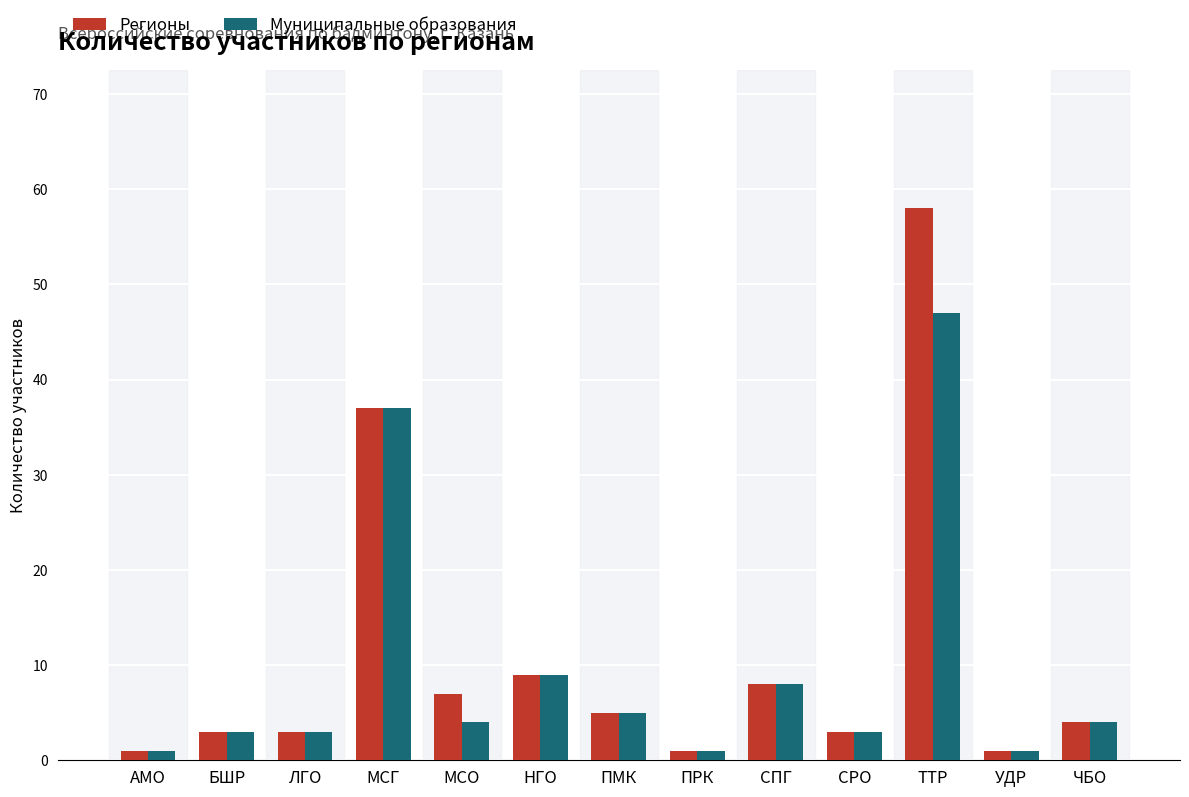

Which series has the largest range (max minus min)?

Регионы